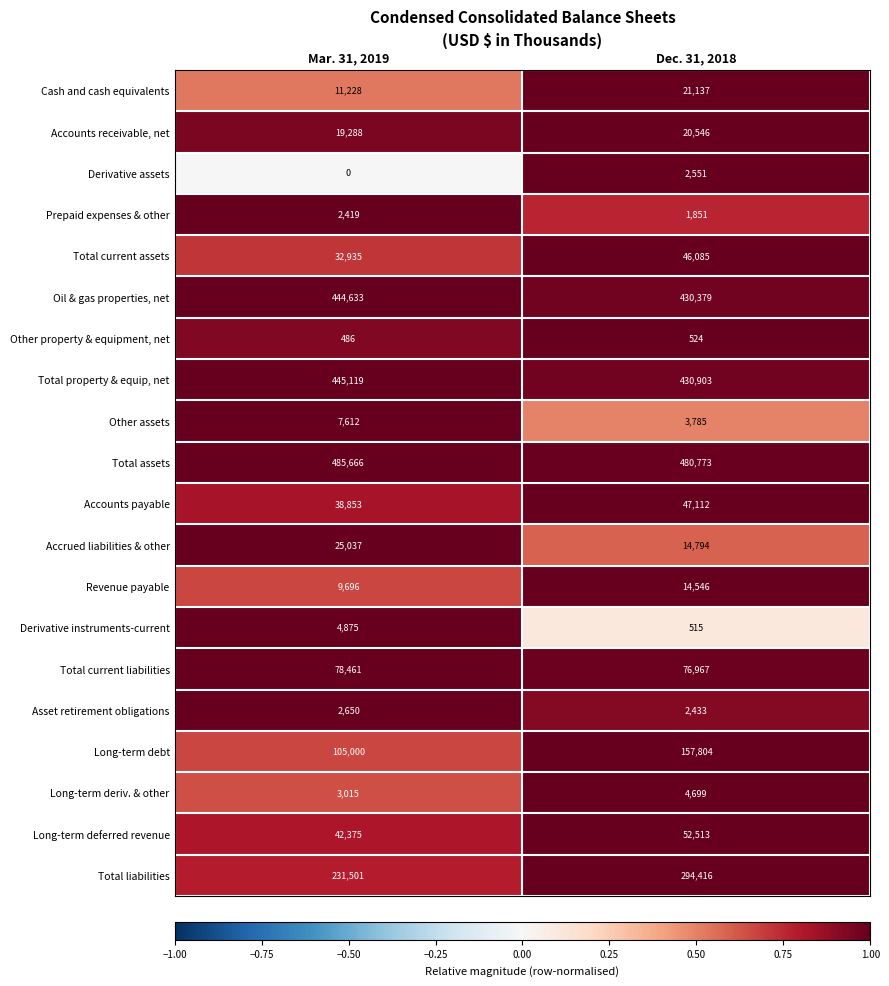

At which category does the chart reach its peak across all series?

Mar. 31, 2019